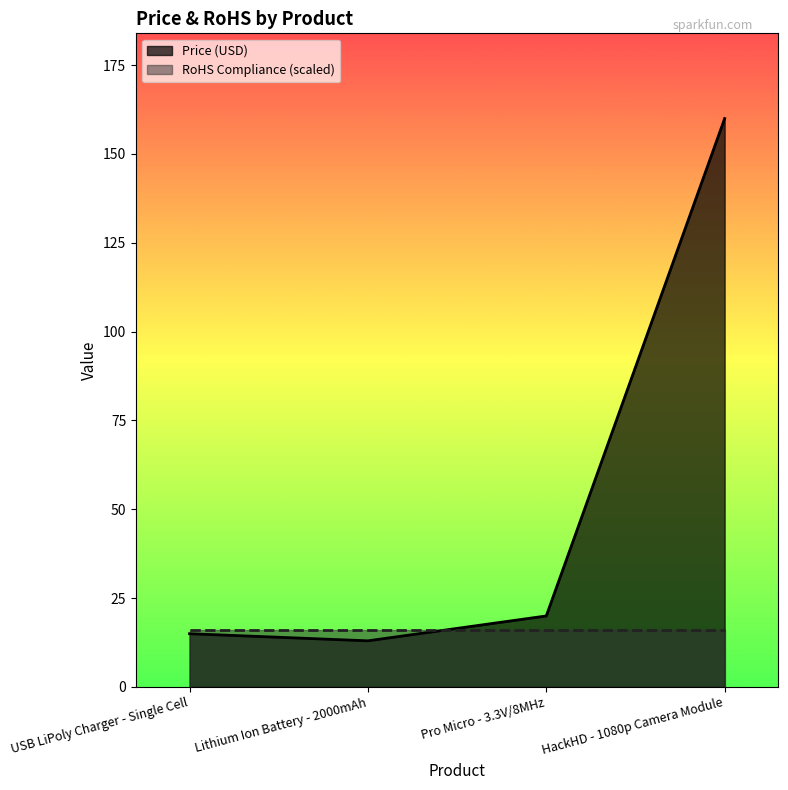

Read the value at USB LiPoly Charger - Single Cell.

14.9